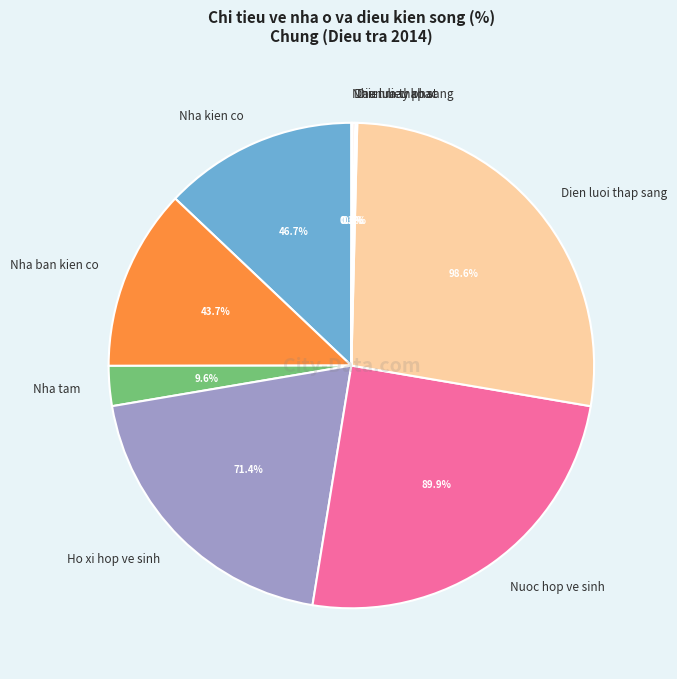

Rank the categories by value from highest to lowest.

Dien luoi thap sang, Nuoc hop ve sinh, Ho xi hop ve sinh, Nha kien co, Nha ban kien co, Nha tam, Dau lua thap sang, Dien may phat, Nhien lieu khac